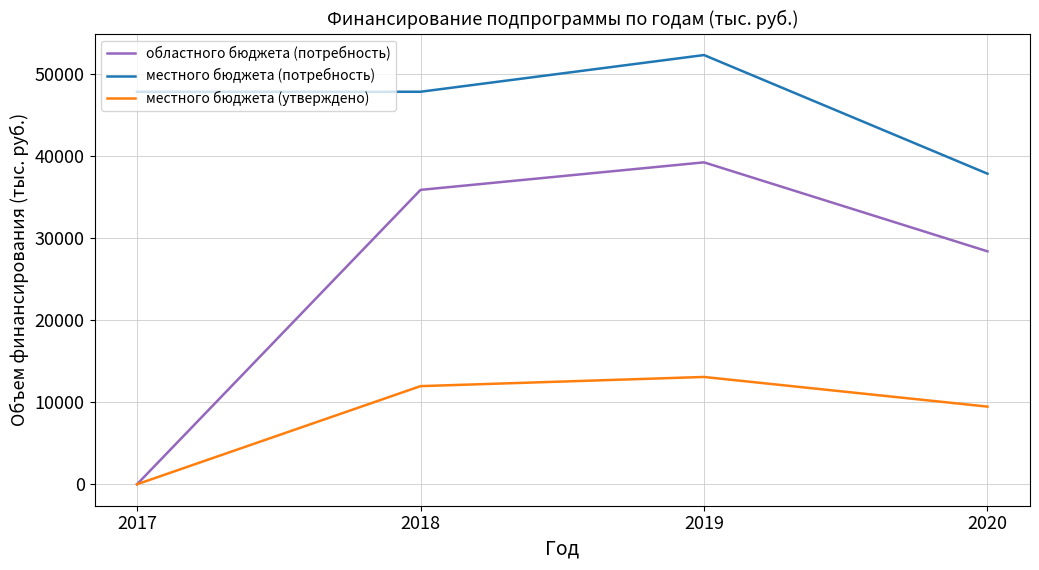

At which label does областного бюджета (потребность) first exceed 35886?

2018